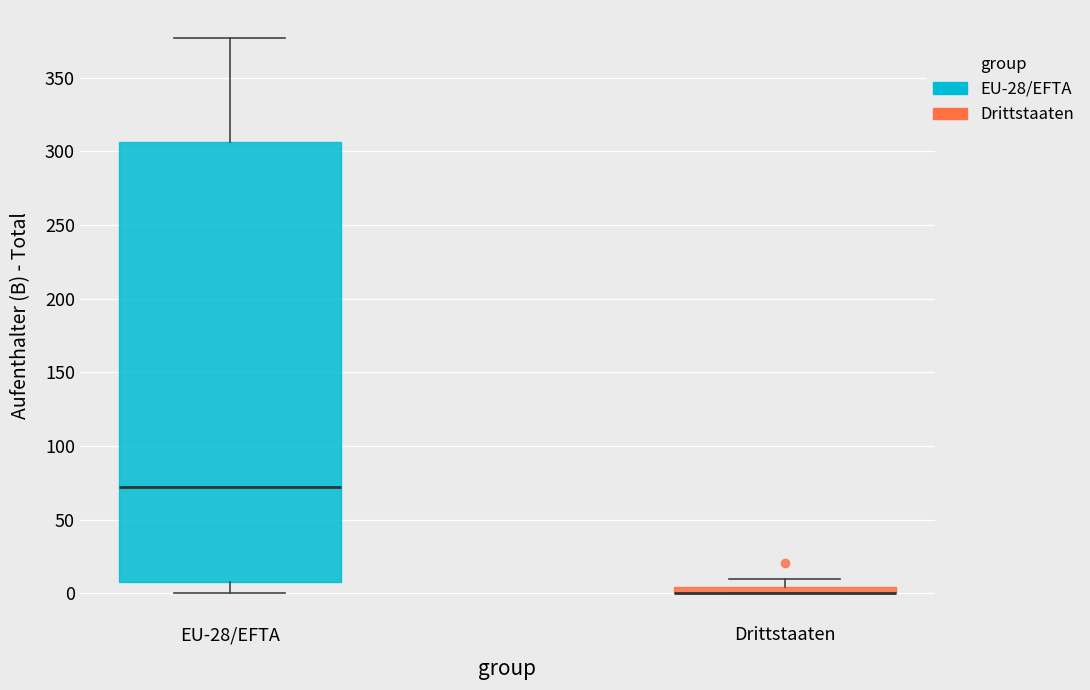

Where is the upper edge of the box for EU-28/EFTA on the y-axis? The values are not printed on the chart, so give them approximately, as read against the axis.

305